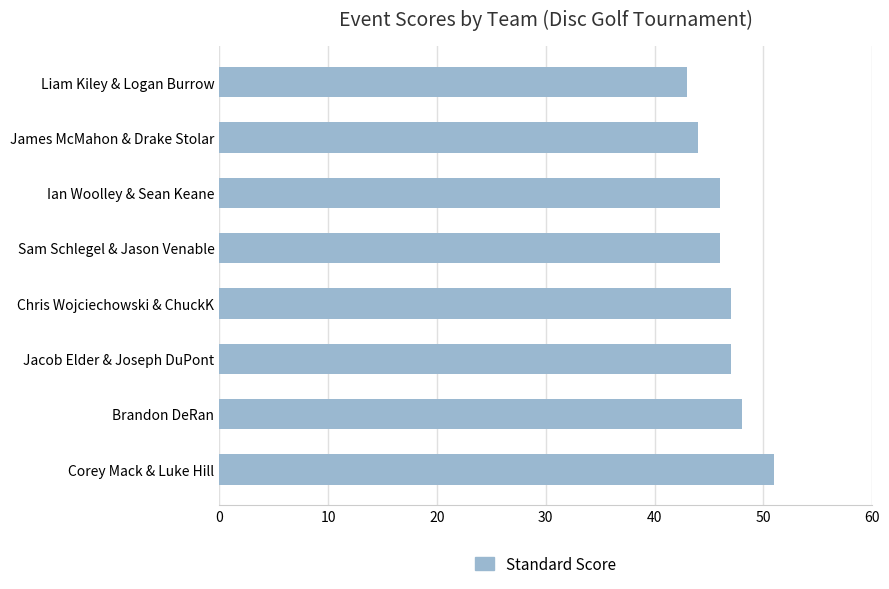

What is the maximum value shown in the chart?

51